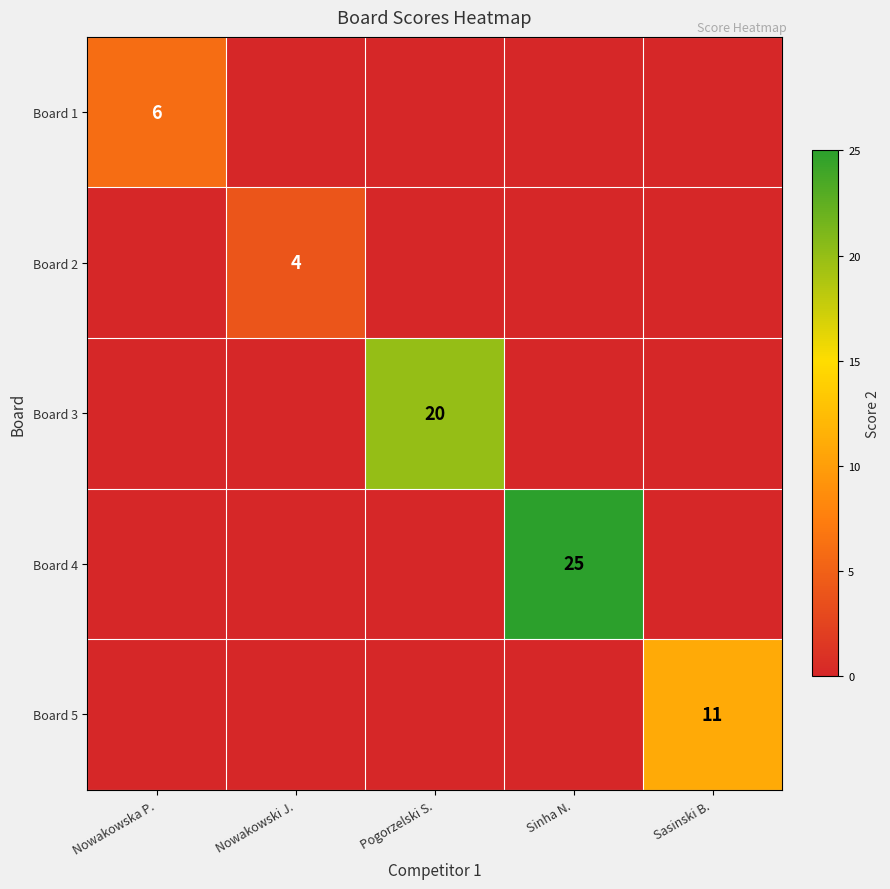

Is it true that Board 1 equals 9 at Nowakowska P.?

False